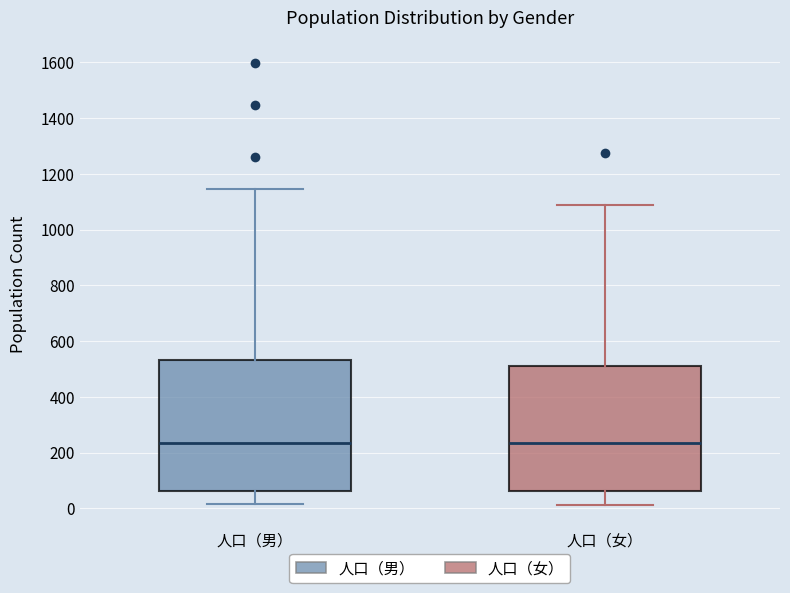

Comparing the boxes themselves (not the whiskers), which one is the tallest?

人口（男）